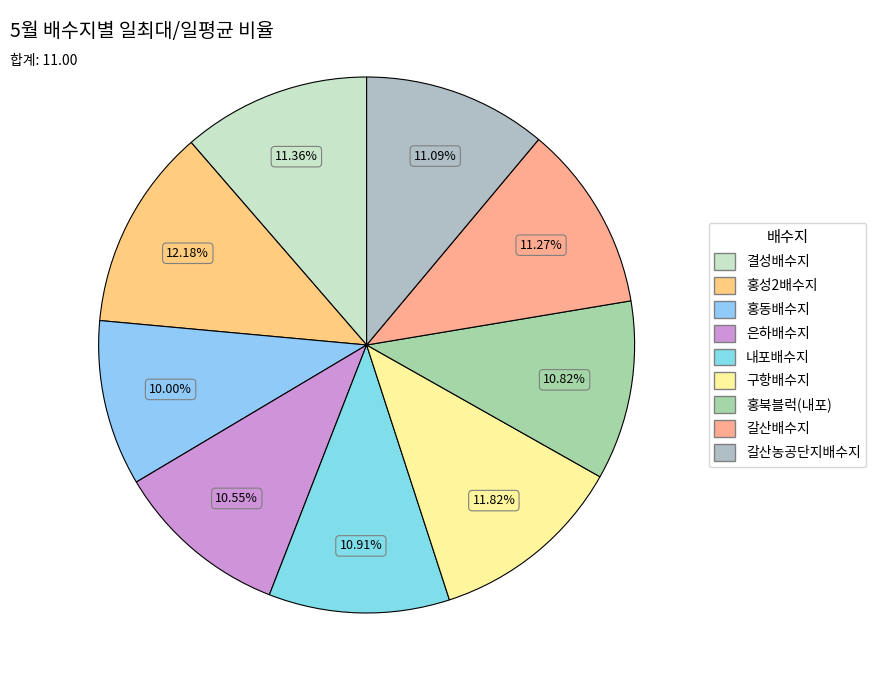

Combined, do 갈산농공단지배수지 and 은하배수지 account for over 50%?

No